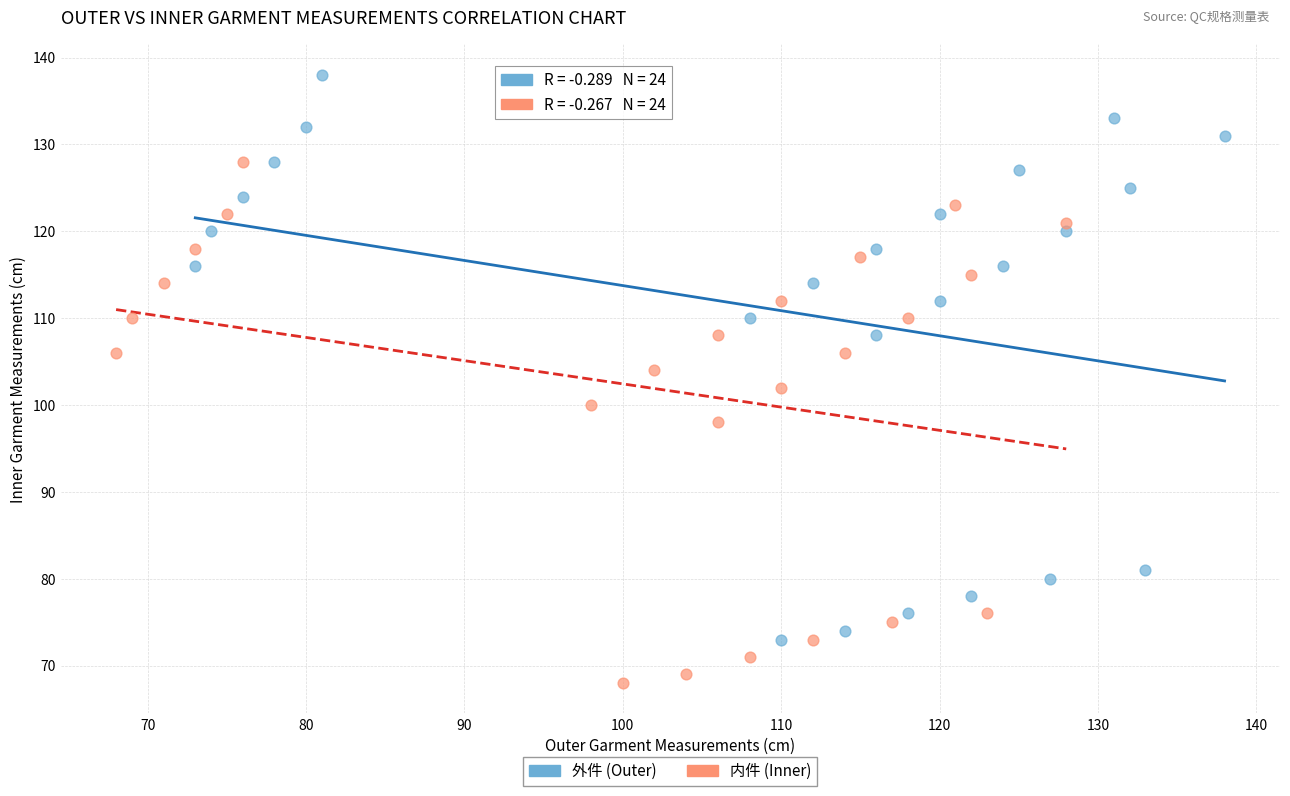

Which series contains the highest Y value?

外件 (Outer)